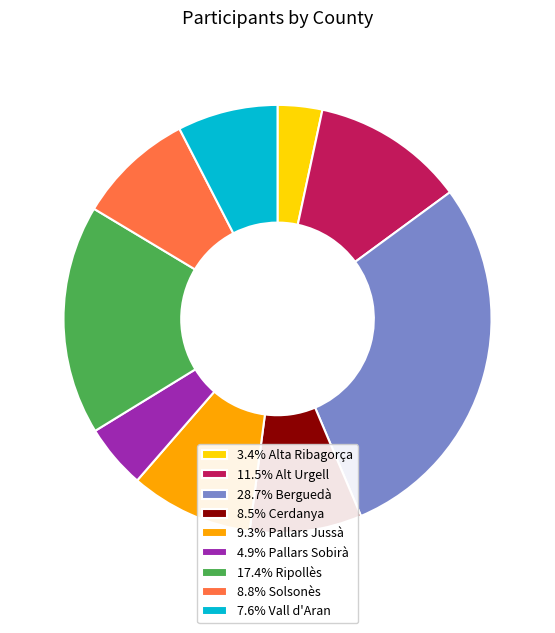

Is there a majority slice in this chart?

No